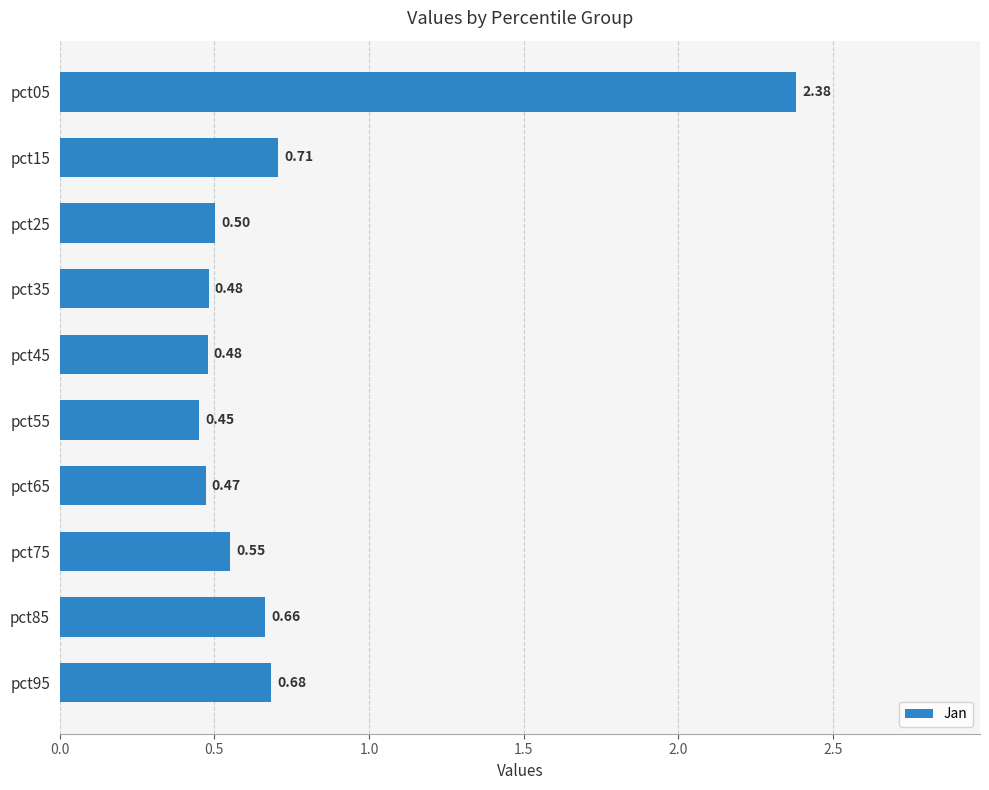

Does the chart contain stacked bars?

No